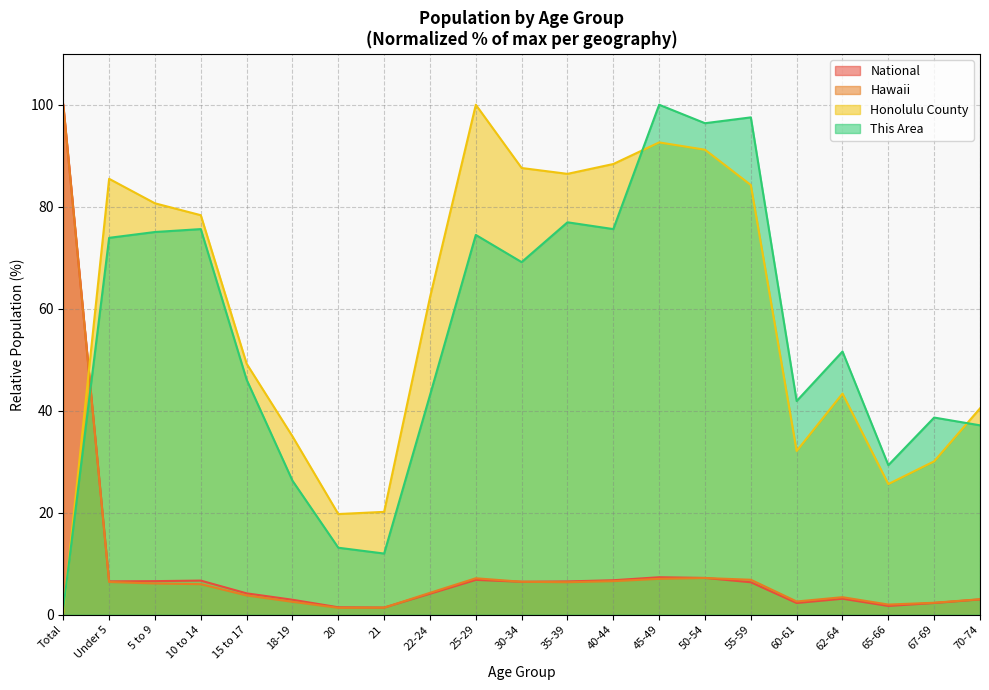

At which category does This Area reach its first local peak?

10 to 14